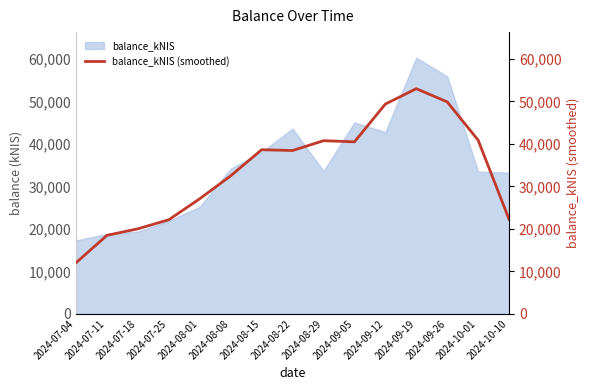

Does the chart display data point markers on the line(s)?

No